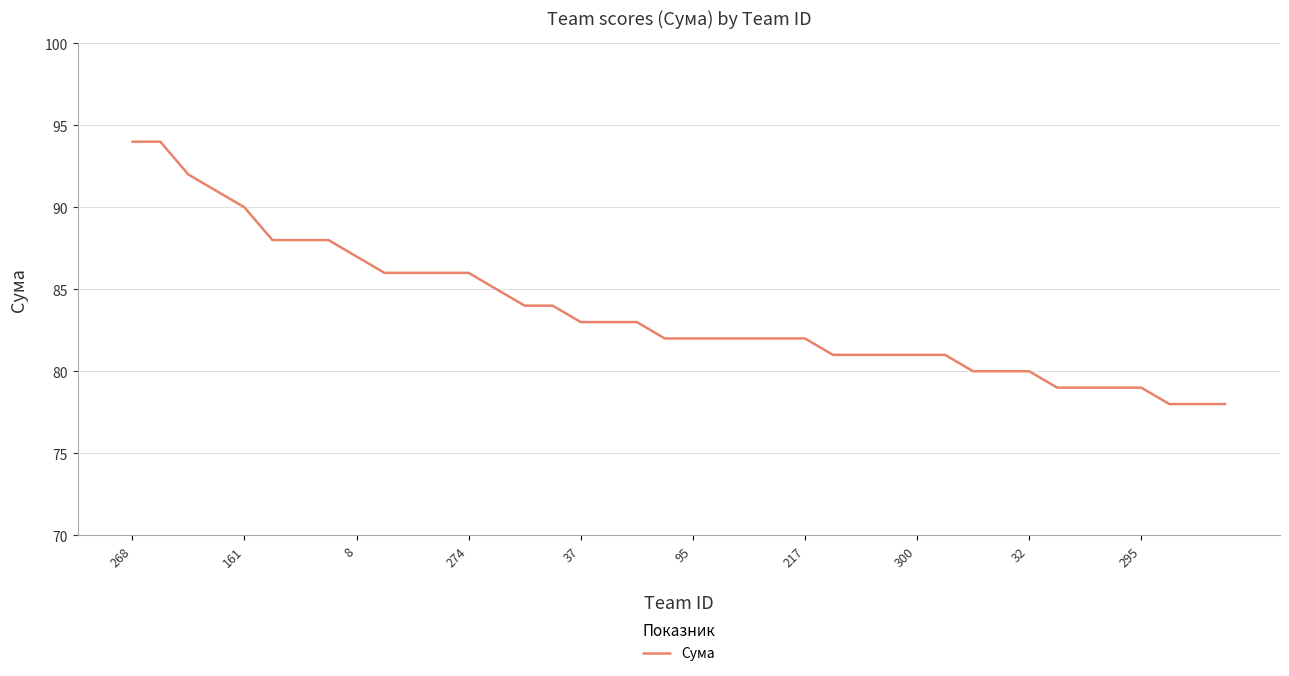

What is the difference between the maximum and minimum values?

16